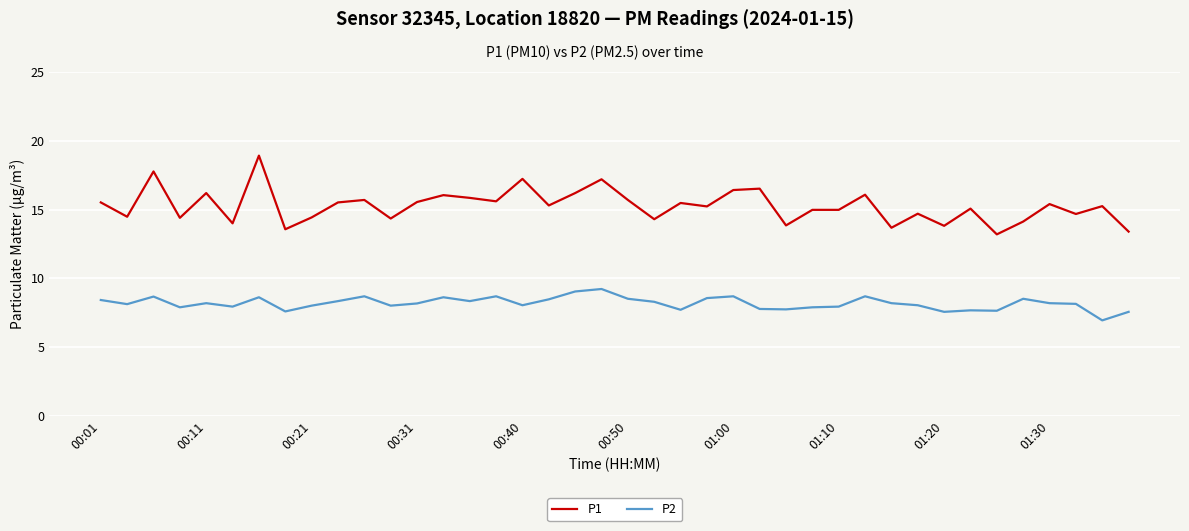

What is the difference between the maximum and minimum values in the P1 series?

5.7